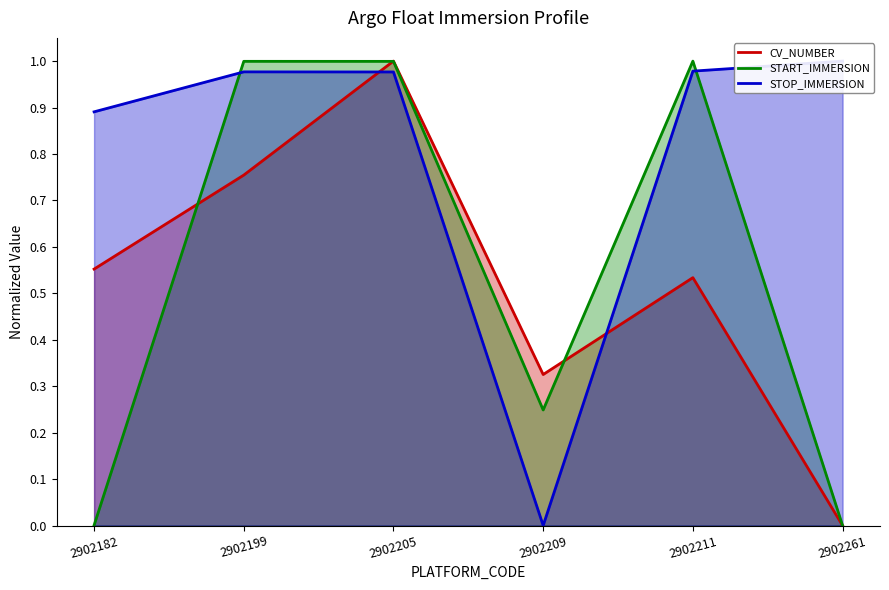

Which series ends up on top after the final intersection of STOP_IMMERSION and START_IMMERSION?

STOP_IMMERSION